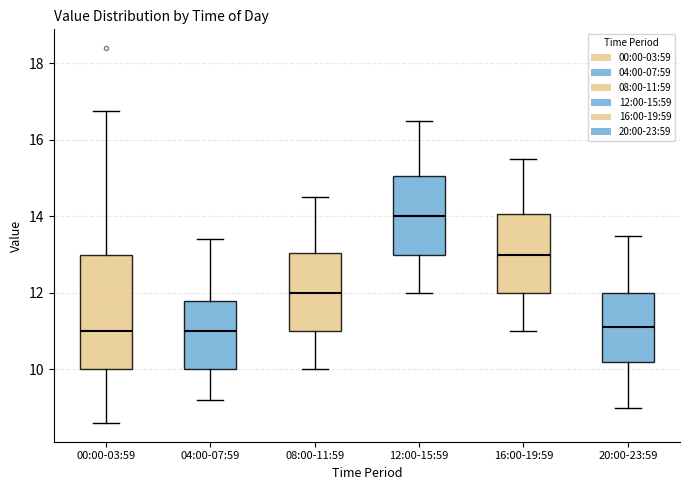

Reading left to right, transcribe this box plot: for each box, give where its median line is, the range the box spans, and where its two whiskers end, as read against the y-axis. The values are not printed on the chart, so give them approximately, as read against the axis.

00:00-03:59: median 11.0, box 10.0 to 13.0, whiskers 8.6 to 16.8
04:00-07:59: median 11.0, box 10.0 to 11.8, whiskers 9.2 to 13.4
08:00-11:59: median 12.0, box 11.0 to 13.0, whiskers 10.0 to 14.6
12:00-15:59: median 14.0, box 13.0 to 15.0, whiskers 12.0 to 16.6
16:00-19:59: median 13.0, box 12.0 to 14.0, whiskers 11.0 to 15.6
20:00-23:59: median 11.2, box 10.2 to 12.0, whiskers 9.0 to 13.6